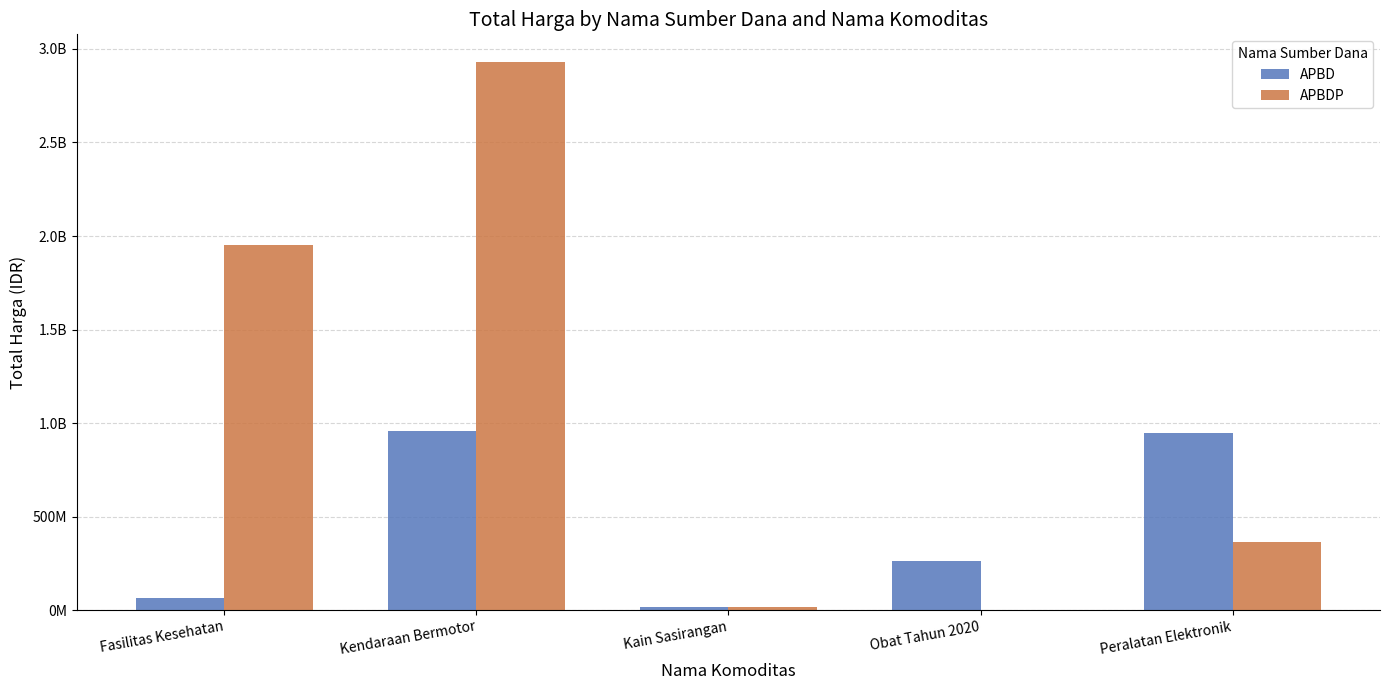

What are all the series names shown in the legend?

APBD, APBDP